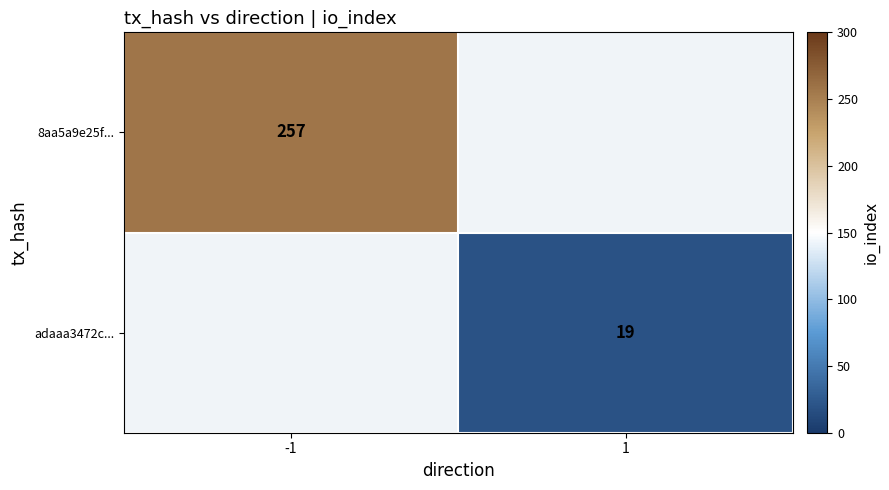

The 8aa5a9e25f... series shows 358.4 at -1. True or false?

False